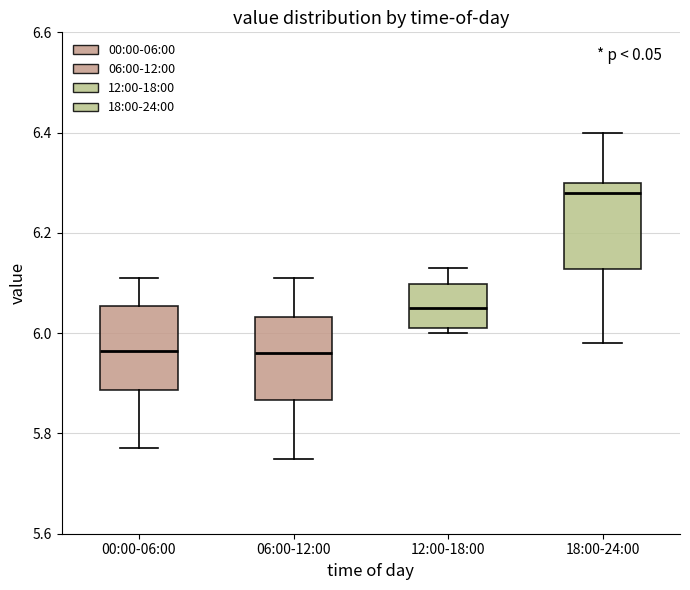

Reading left to right, read every box against the y-axis: the position of its median line, the range the box covers, and the ends of its whiskers. The values are not printed on the chart, so give them approximately, as read against the axis.

00:00-06:00: median 5.96, box 5.88 to 6.06, whiskers 5.78 to 6.12
06:00-12:00: median 5.96, box 5.86 to 6.04, whiskers 5.76 to 6.12
12:00-18:00: median 6.06, box 6.02 to 6.10, whiskers 6.00 to 6.14
18:00-24:00: median 6.28, box 6.12 to 6.30, whiskers 5.98 to 6.40